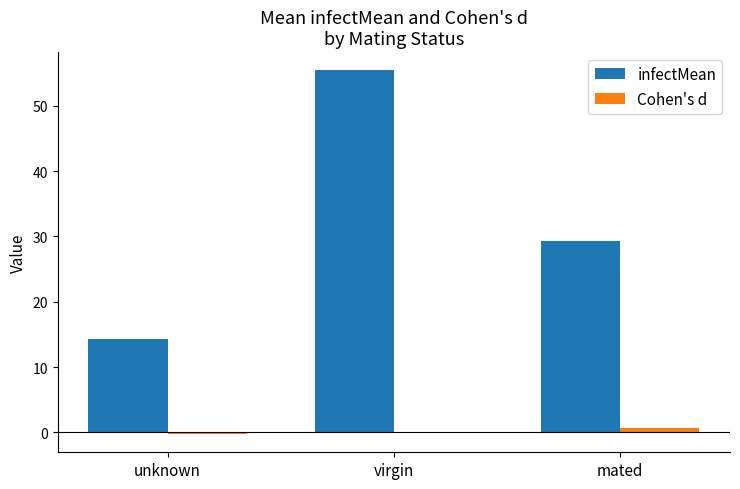

Between unknown and virgin, which series saw the biggest shift?

infectMean